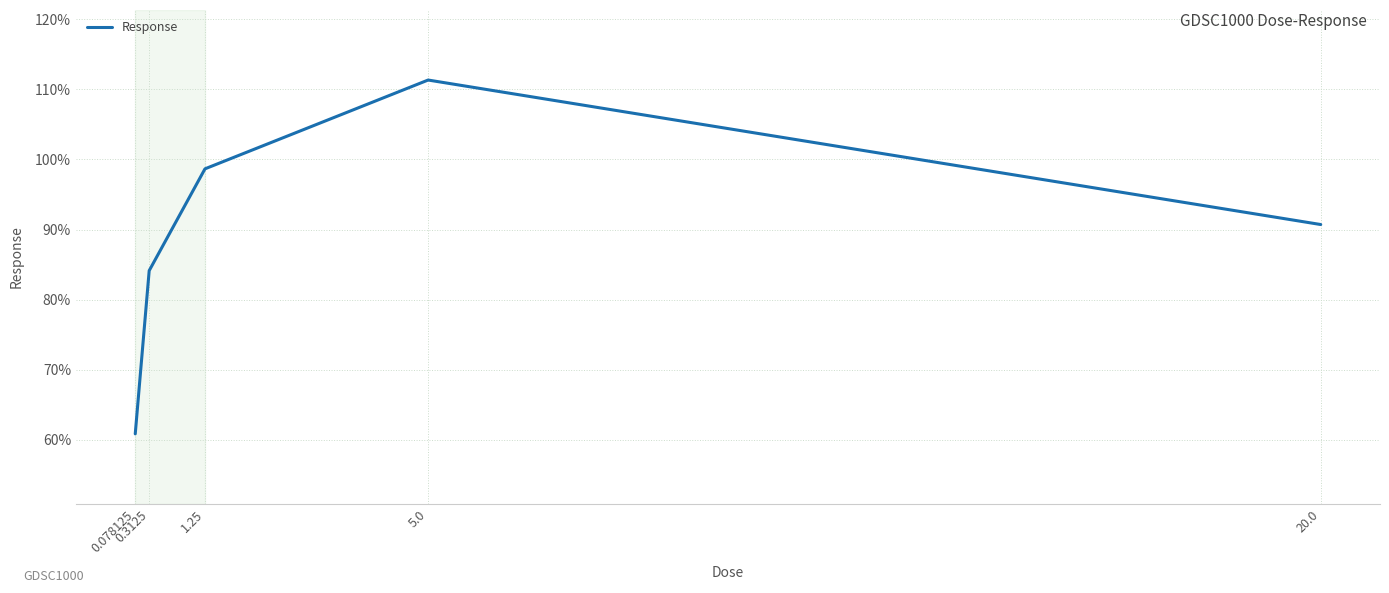

What is the change in value from 0.3125 to 20.0?

+6.6